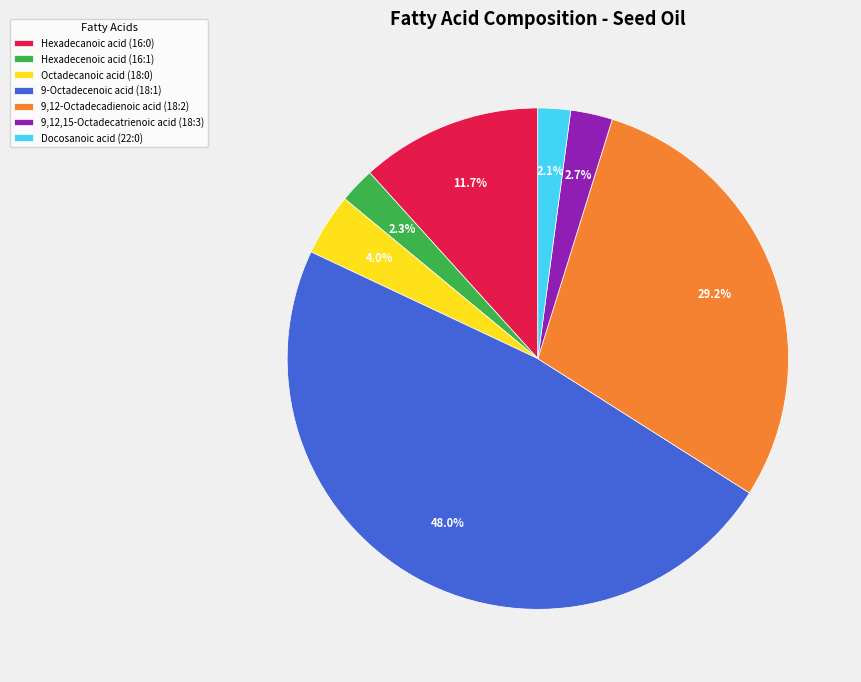

Which has a higher value, 9,12,15-Octadecatrienoic acid (18:3) or Hexadecanoic acid (16:0)?

Hexadecanoic acid (16:0)